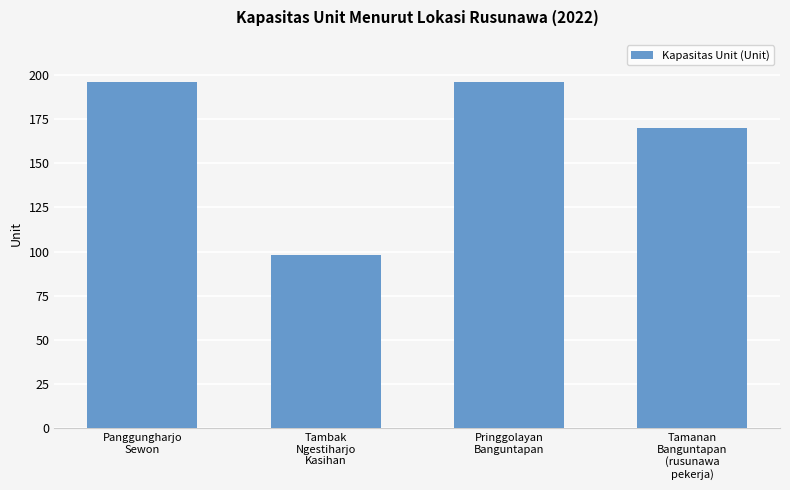

What is the label of the 1st bar from the left?

Panggungharjo
Sewon